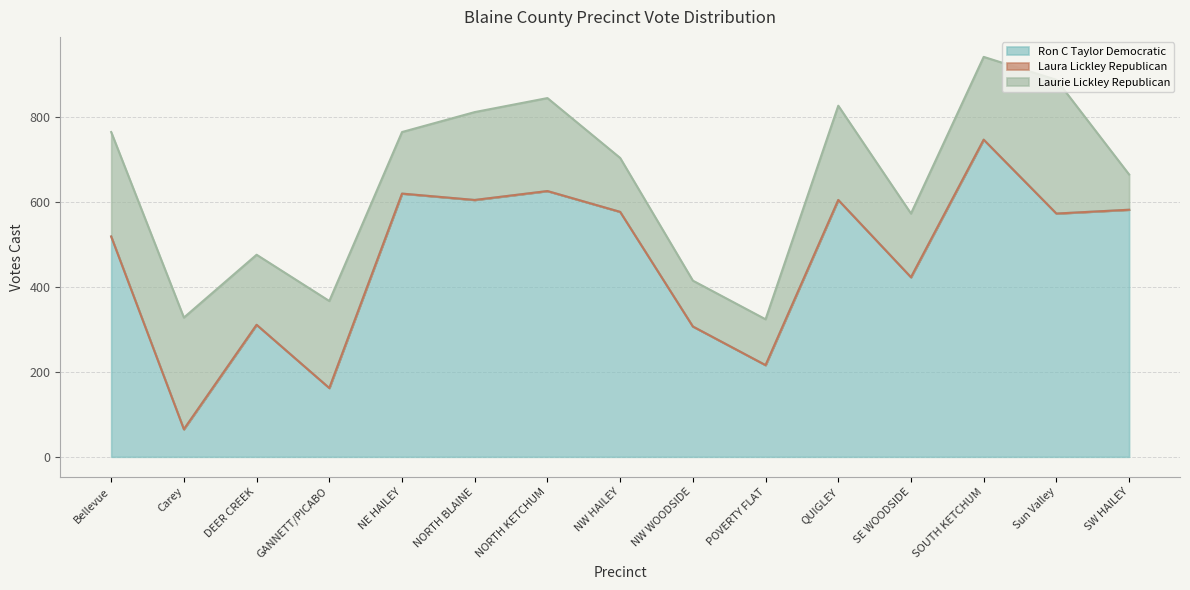

True or false: Ron C Taylor Democratic and Laura Lickley Republican cross at least once.

False